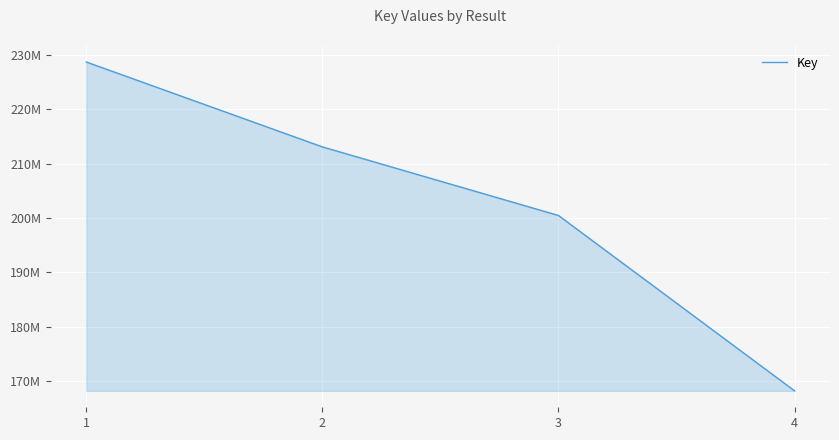

List the labels in order of value, smallest first.

4, 3, 2, 1